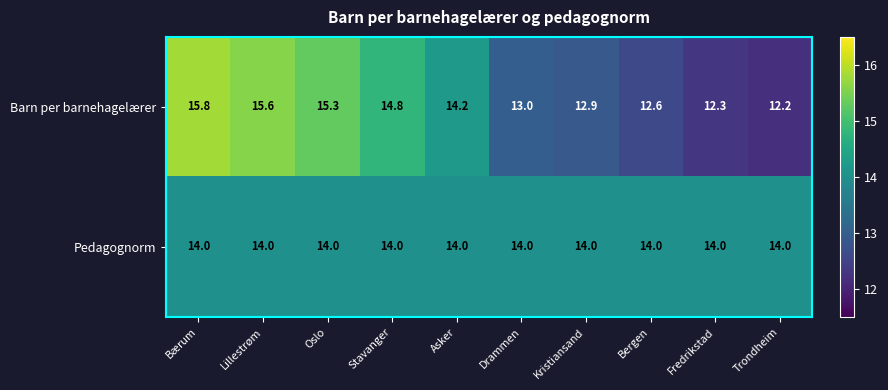

At Trondheim, list the series in order from smallest to largest.

Barn per barnehagelærer, Pedagognorm